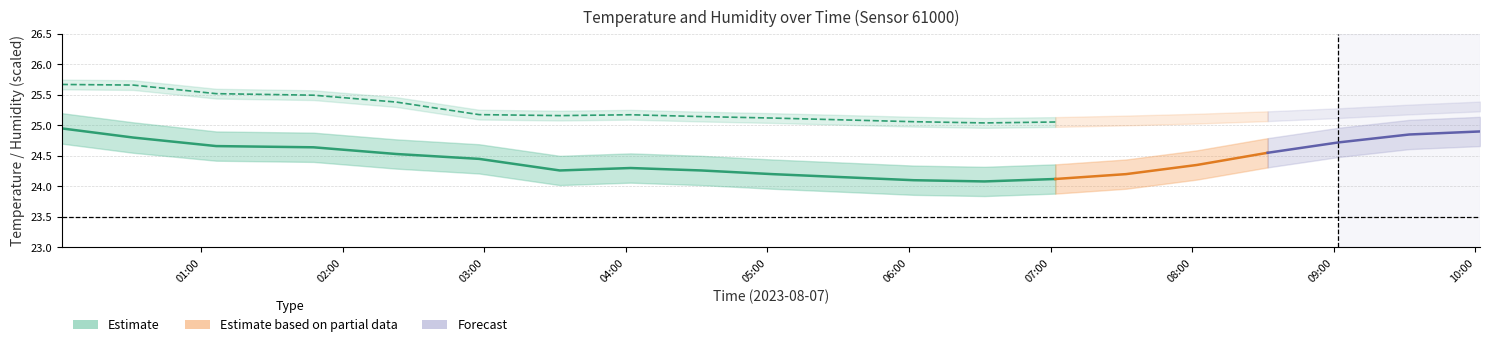

True or false: hum_lower and humidity intersect in this chart.

False